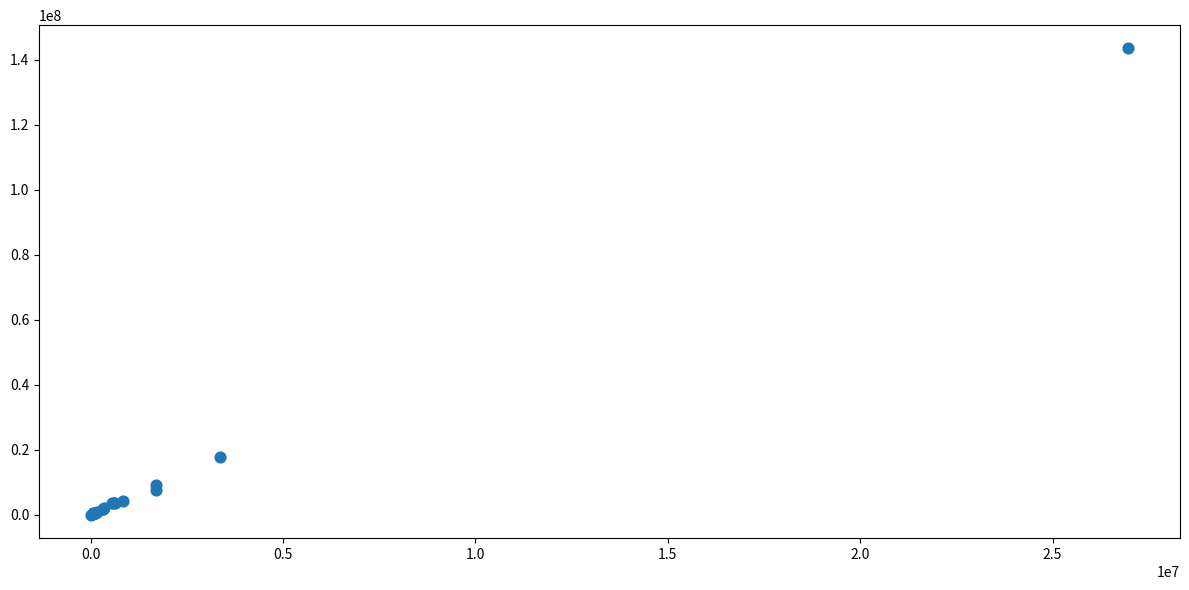

What Y value in the scatter plot is closest to 71789787?

17929986.8